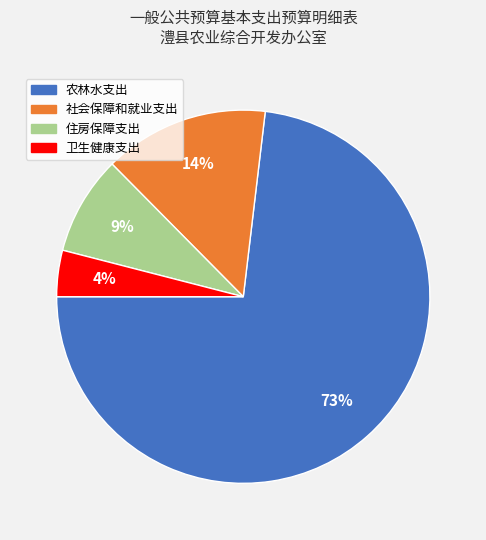

Which category has the smallest portion of the pie?

卫生健康支出